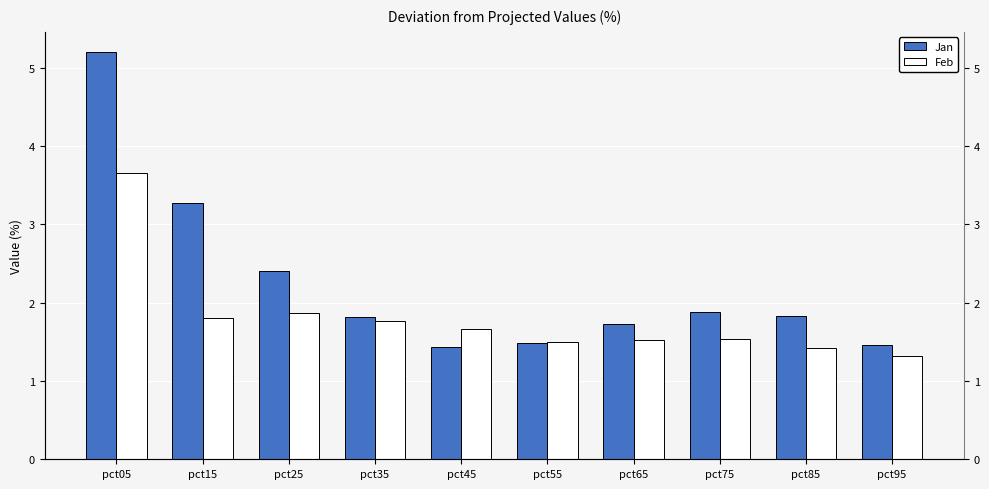

How many data points does each series have?

10